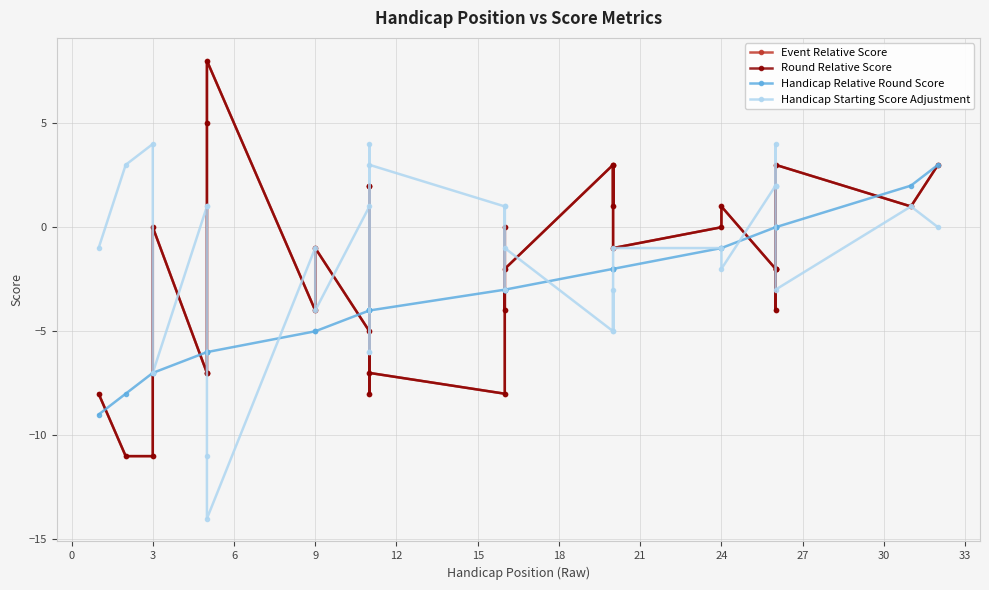

Rank the series by their maximum value, from lowest to highest.

Handicap Relative Round Score, Handicap Starting Score Adjustment, Event Relative Score, Round Relative Score